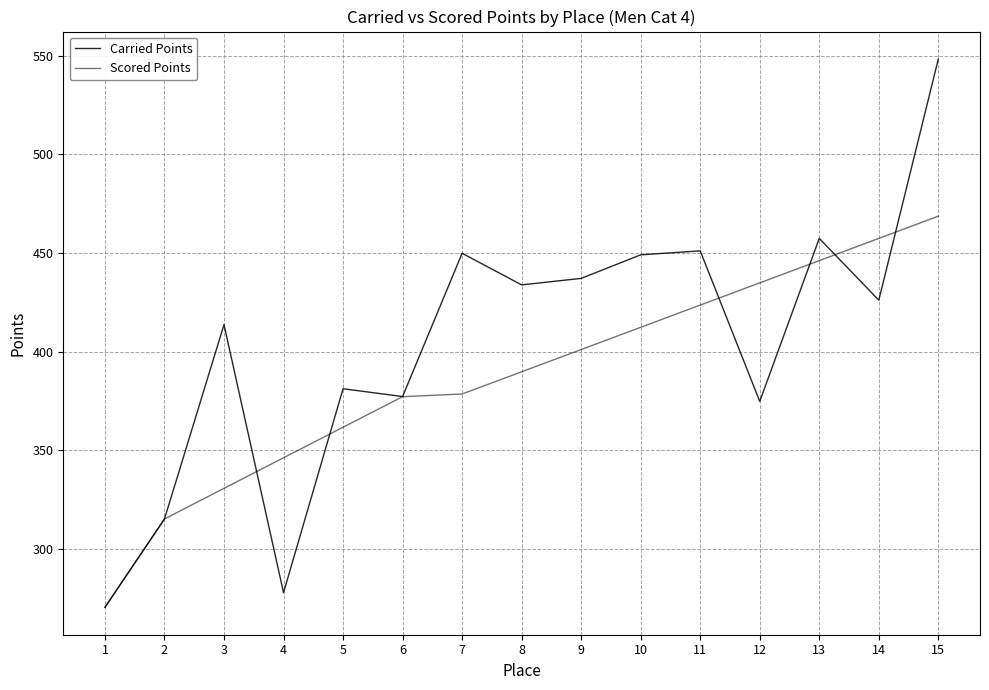

What is the value of the Scored Points point at the 1st from the left?

270.5